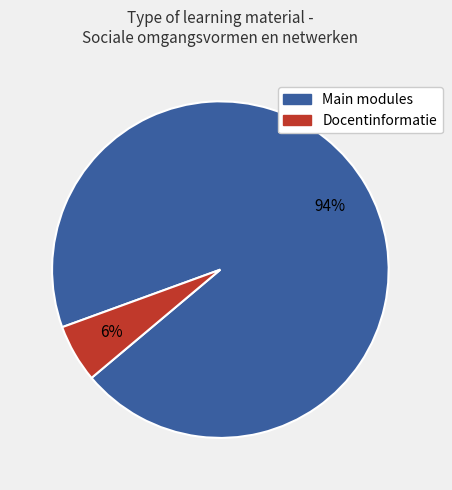

How many slices are in this pie chart?

2